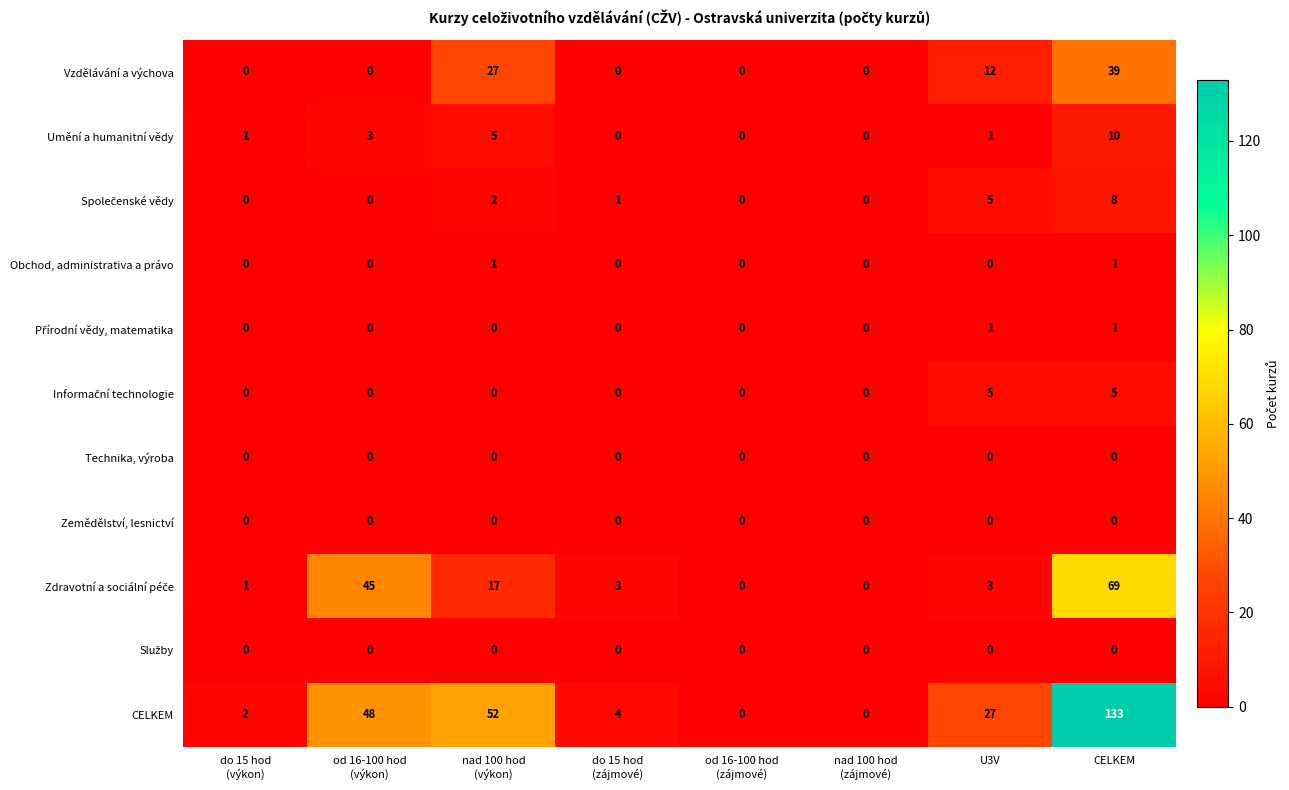

At how many categories does at least one series exceed 40?

3